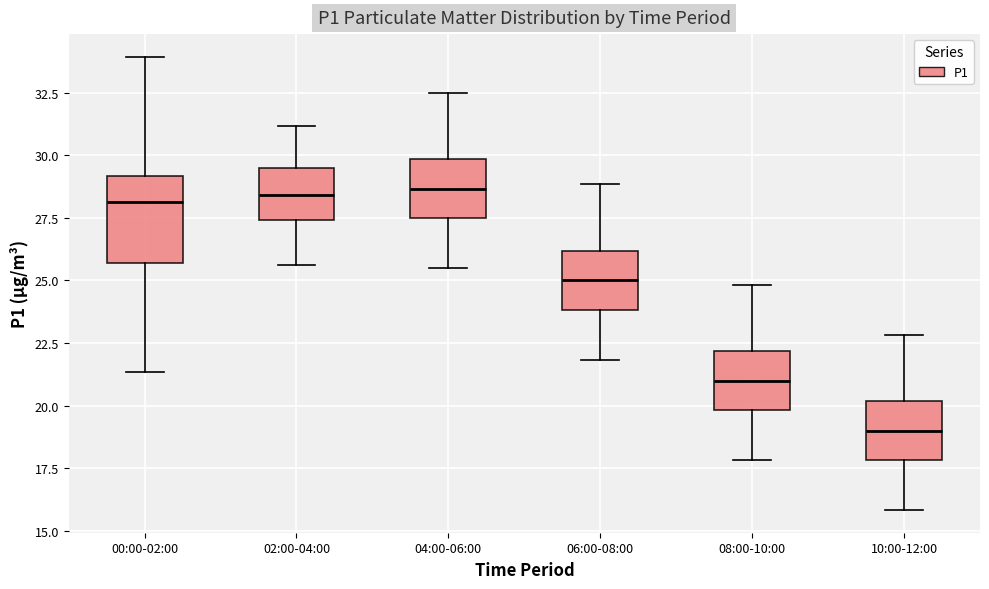

Reading left to right, transcribe this box plot: for each box, give where its median line is, the range the box spans, and where its two whiskers end, as read against the y-axis. The values are not printed on the chart, so give them approximately, as read against the axis.

00:00-02:00: median 28.0, box 25.5 to 29.0, whiskers 21.5 to 34.0
02:00-04:00: median 28.5, box 27.5 to 29.5, whiskers 25.5 to 31.0
04:00-06:00: median 28.5, box 27.5 to 30.0, whiskers 25.5 to 32.5
06:00-08:00: median 25.0, box 24.0 to 26.0, whiskers 22.0 to 29.0
08:00-10:00: median 21.0, box 20.0 to 22.0, whiskers 18.0 to 25.0
10:00-12:00: median 19.0, box 18.0 to 20.0, whiskers 16.0 to 23.0